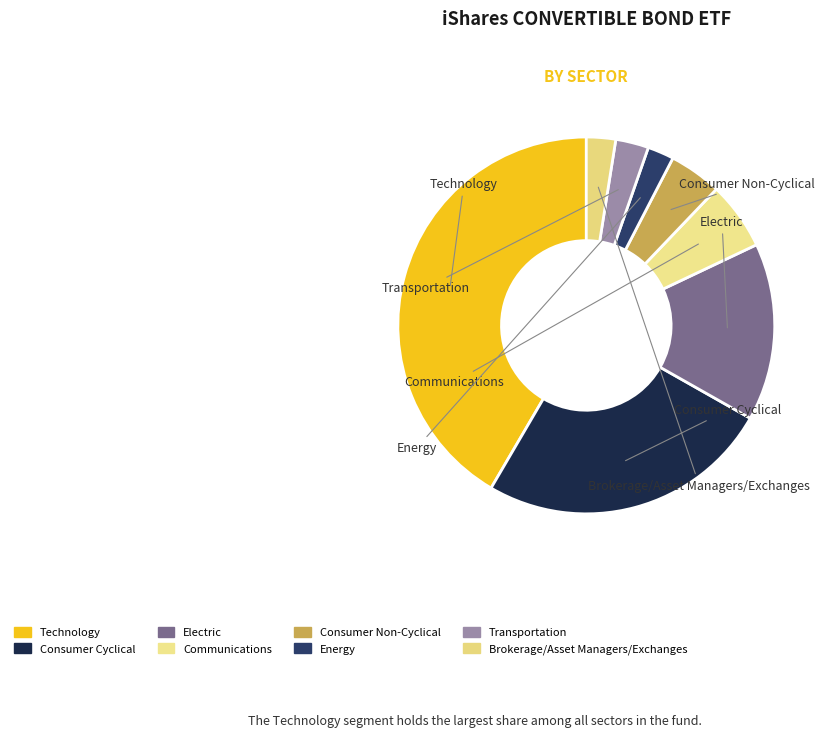

True or false: Technology accounts for 31% of the total.

False